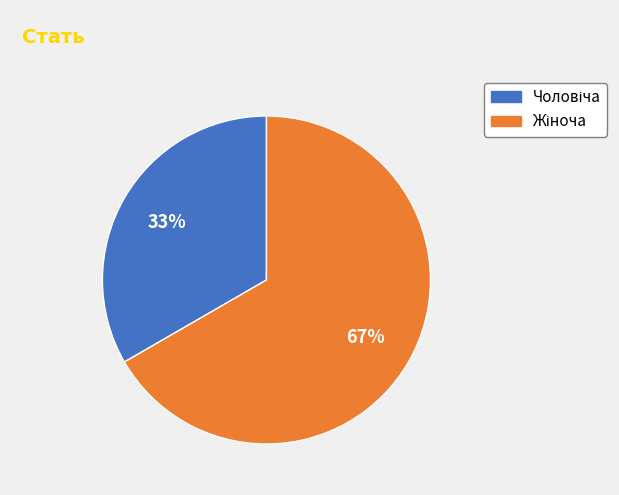

Does any single category account for the majority?

Yes